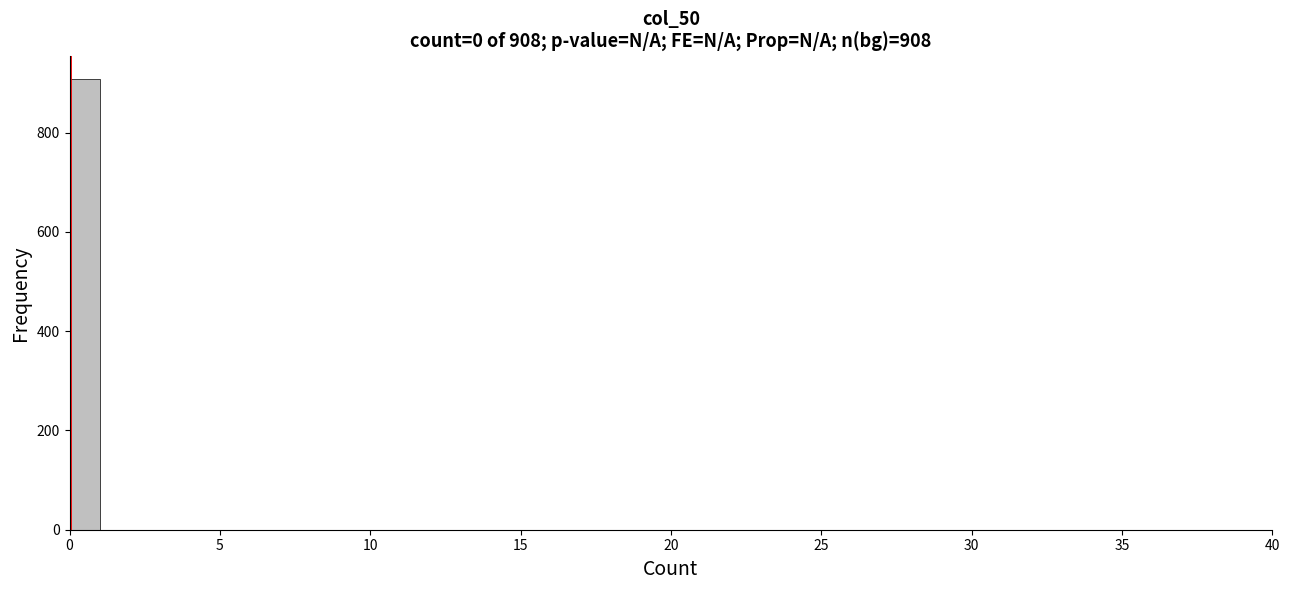

Read against the x-axis, roughly where is the centre of the tallest bar?

0.5